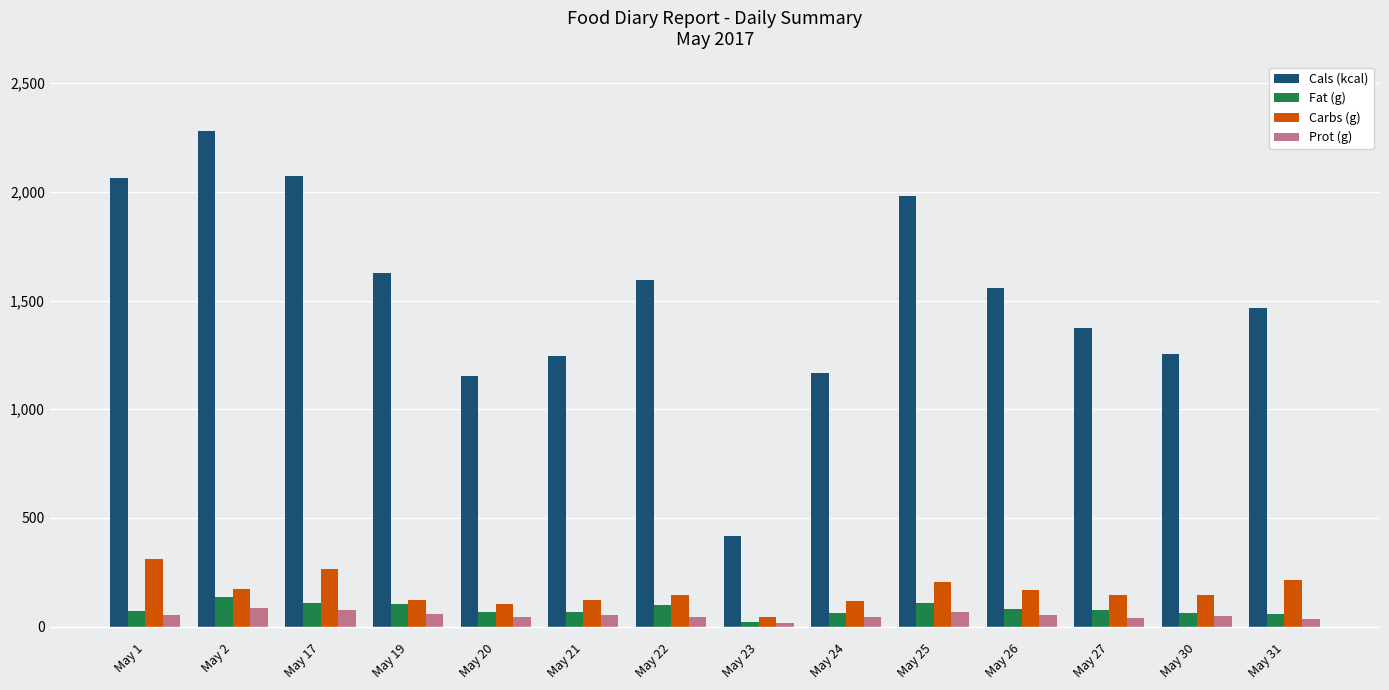

Count the number of data series in this chart.

4